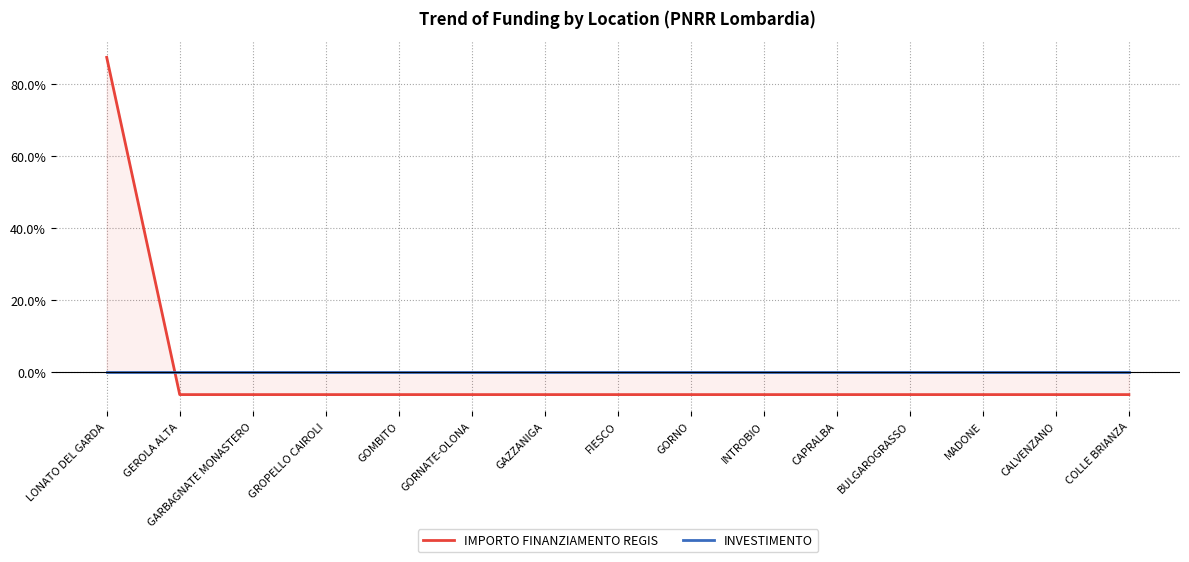

Between GORNATE-OLONA and FIESCO, which series saw the biggest shift?

IMPORTO FINANZIAMENTO REGIS